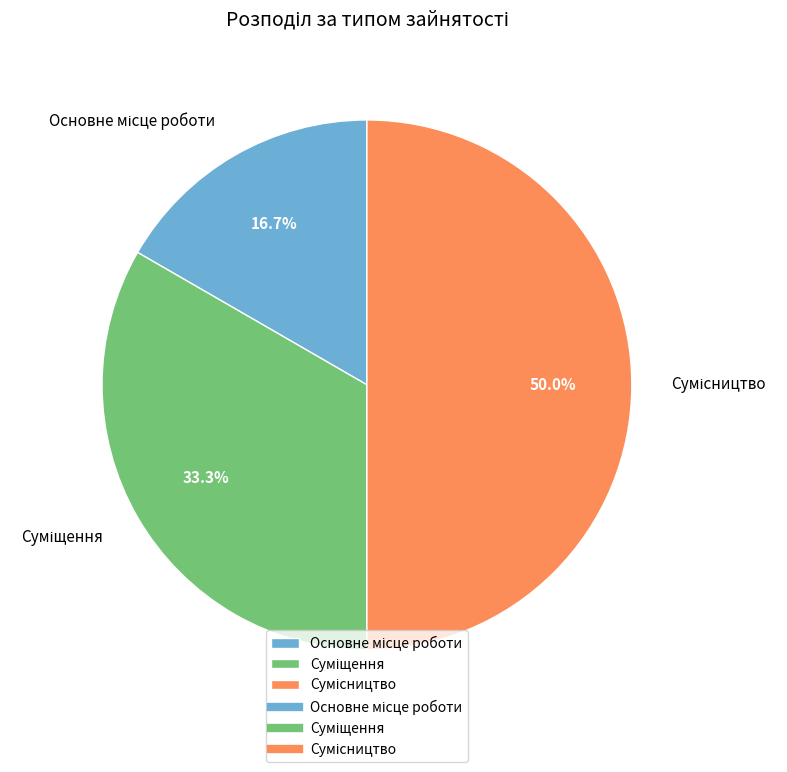

How many segments does this pie chart have?

3